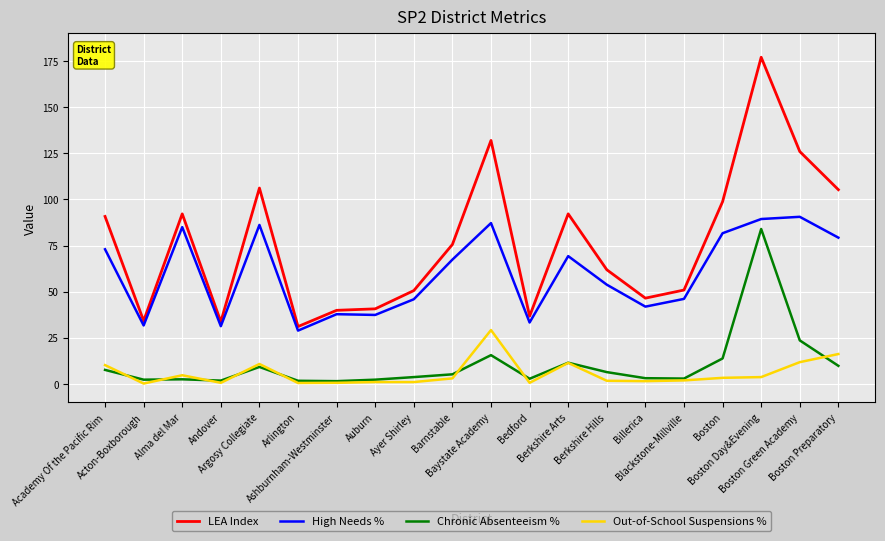

True or false: High Needs % and Chronic Absenteeism % cross at least once.

False